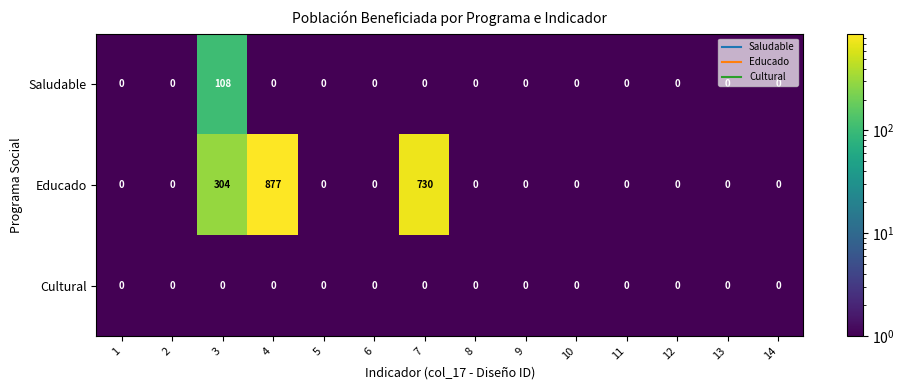

Rank the series by their maximum value, from lowest to highest.

Cultural, Saludable, Educado